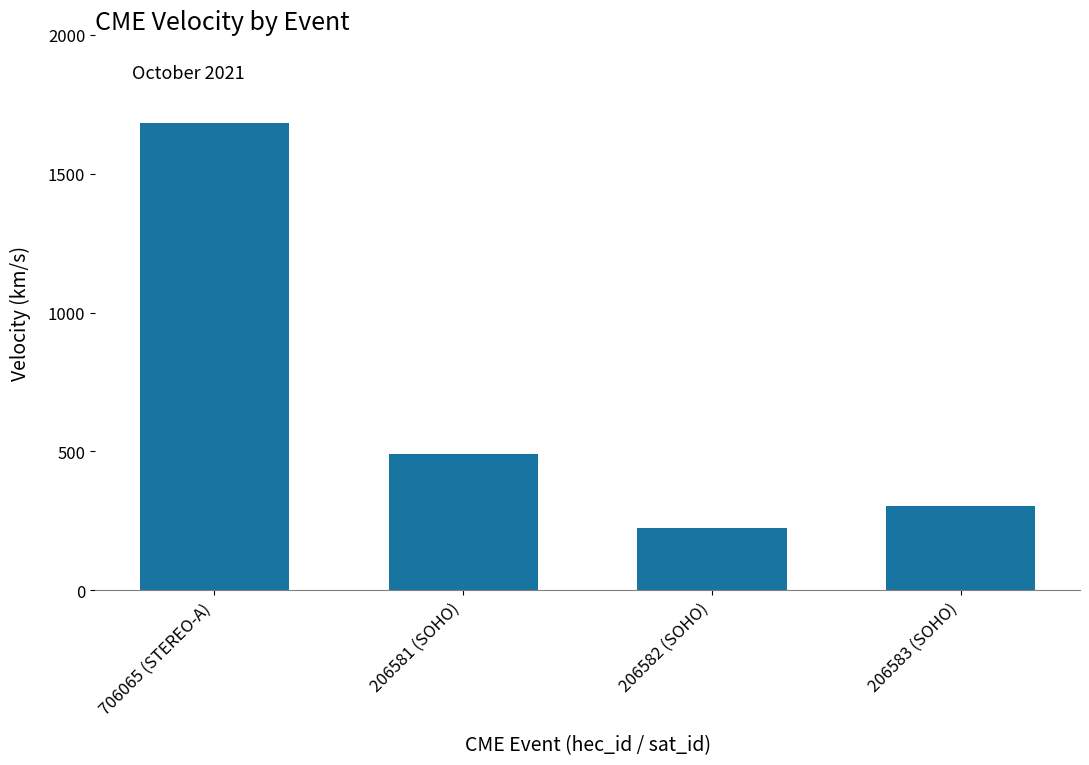

What is the difference between the values at 206582 (SOHO) and 706065 (STEREO-A)?

1459